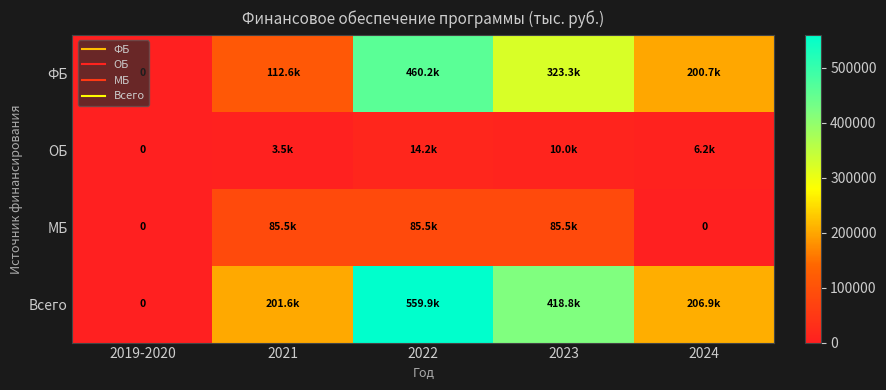

Which series has the largest total across all categories?

Всего